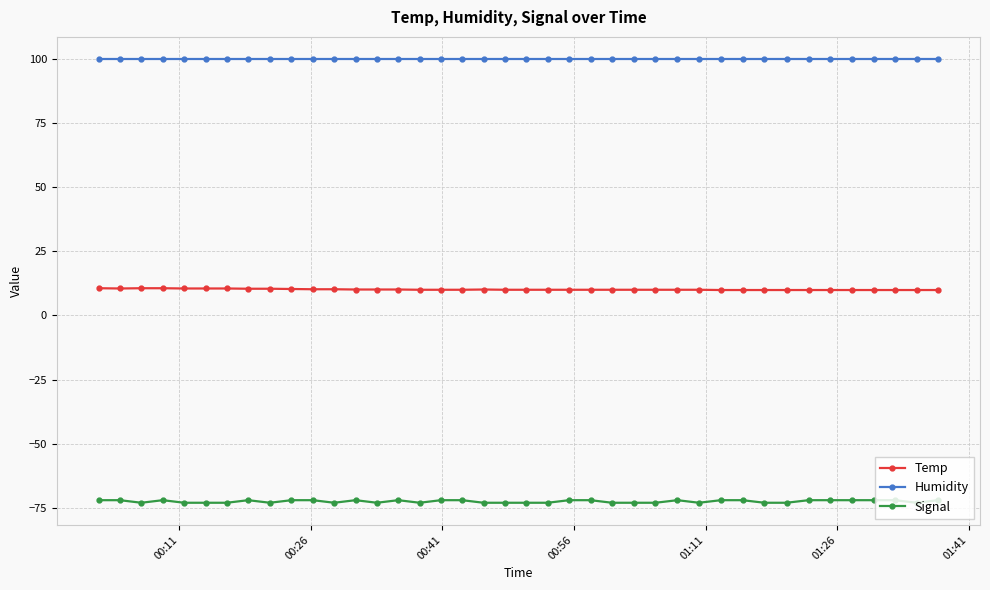

Which series has the widest spread of values?

Signal